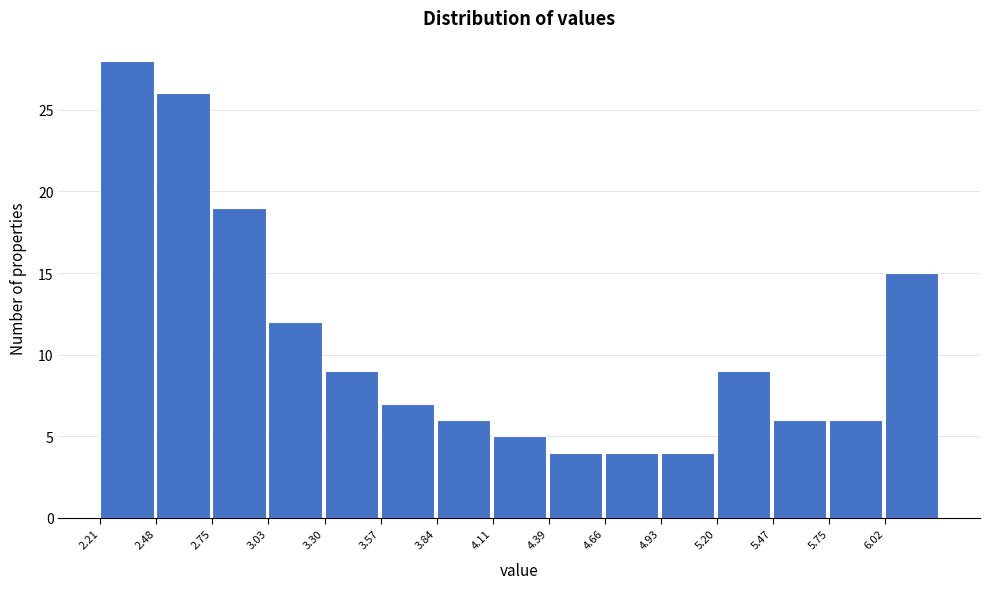

Over which range of the x-axis is the bar tallest?

2.20 to 2.50